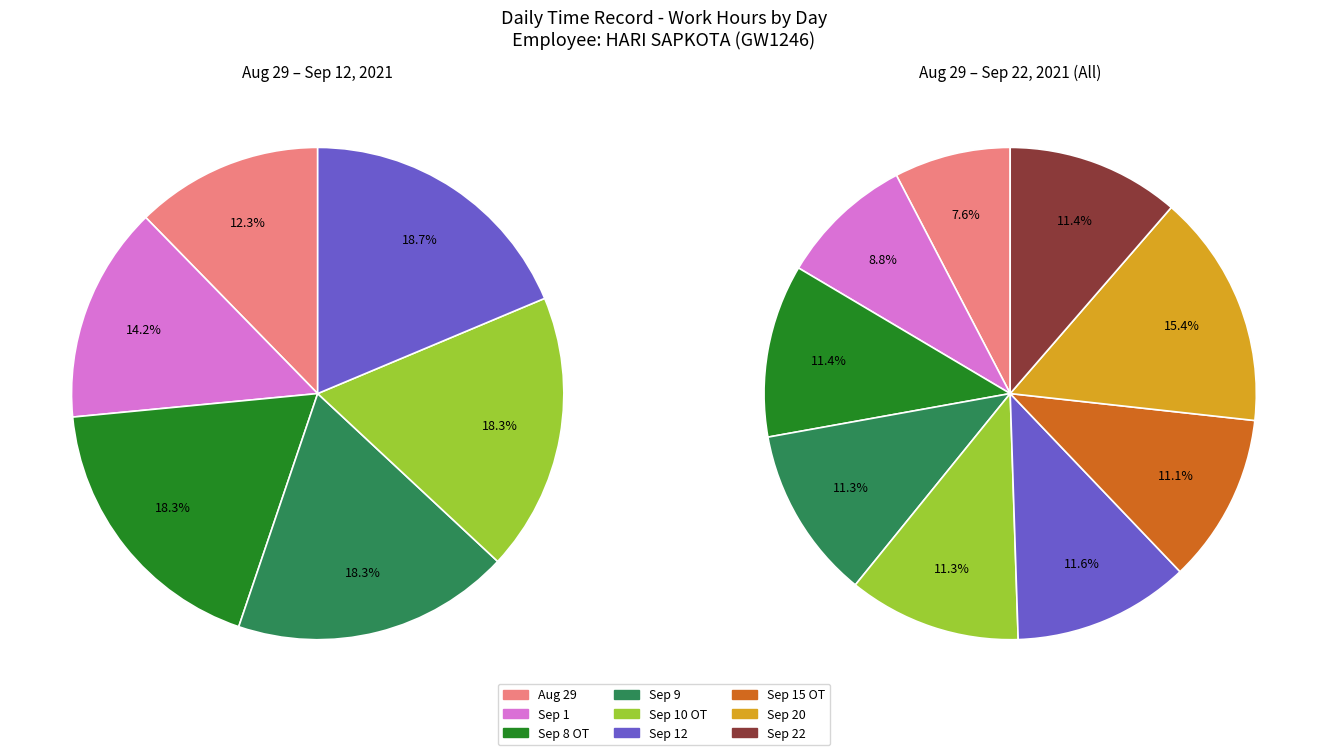

Does 2 account for over 50% of the chart?

No